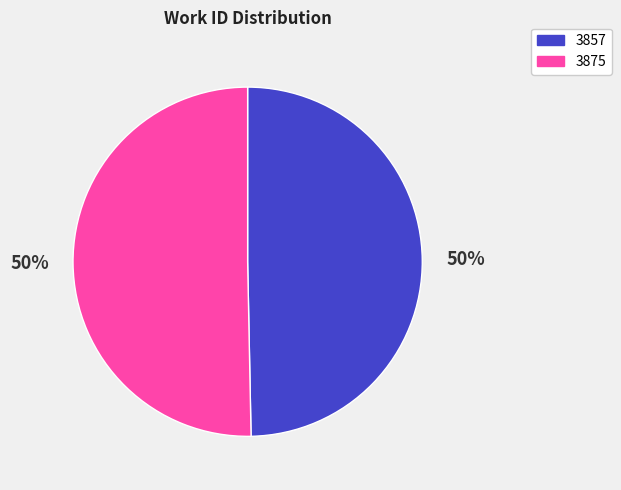

Which slice is the smallest?

3857